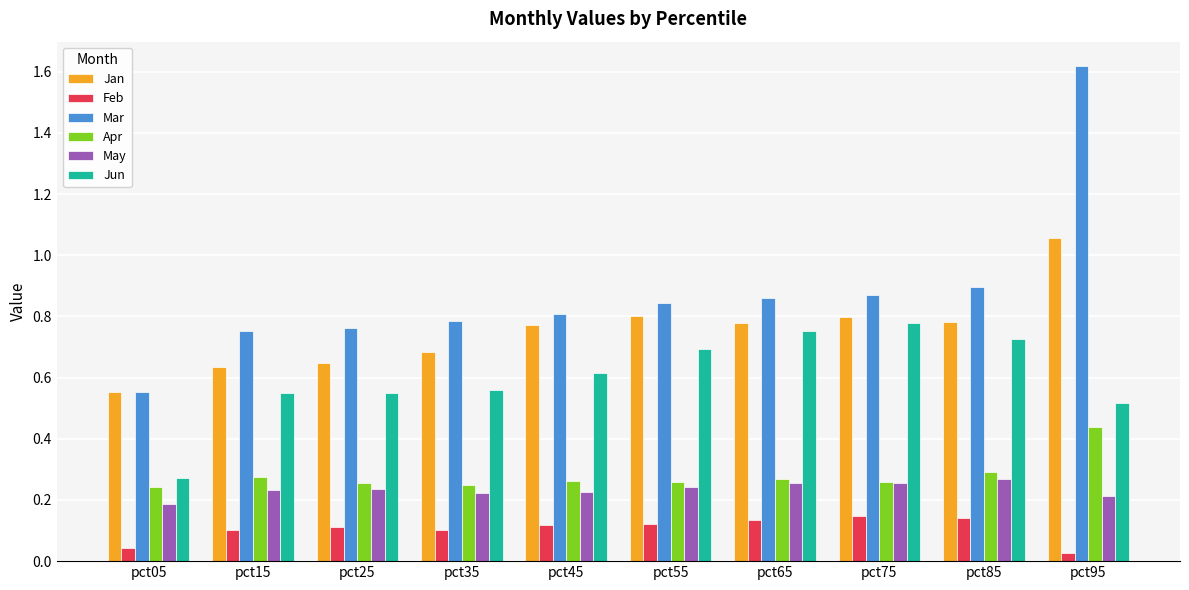

True or false: May has a value of 0.5 at pct65.

False